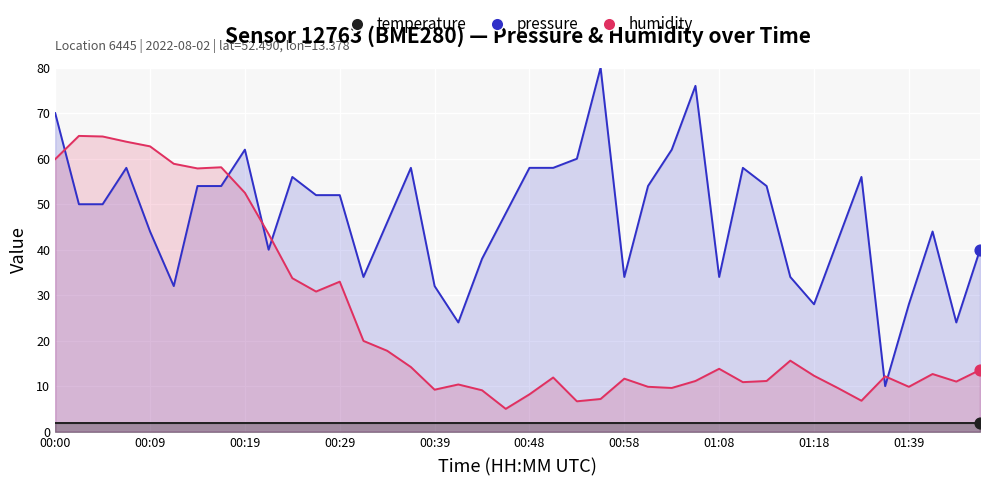

Is the value of pressure at 00:29 greater than the value of humidity at 00:58?

Yes